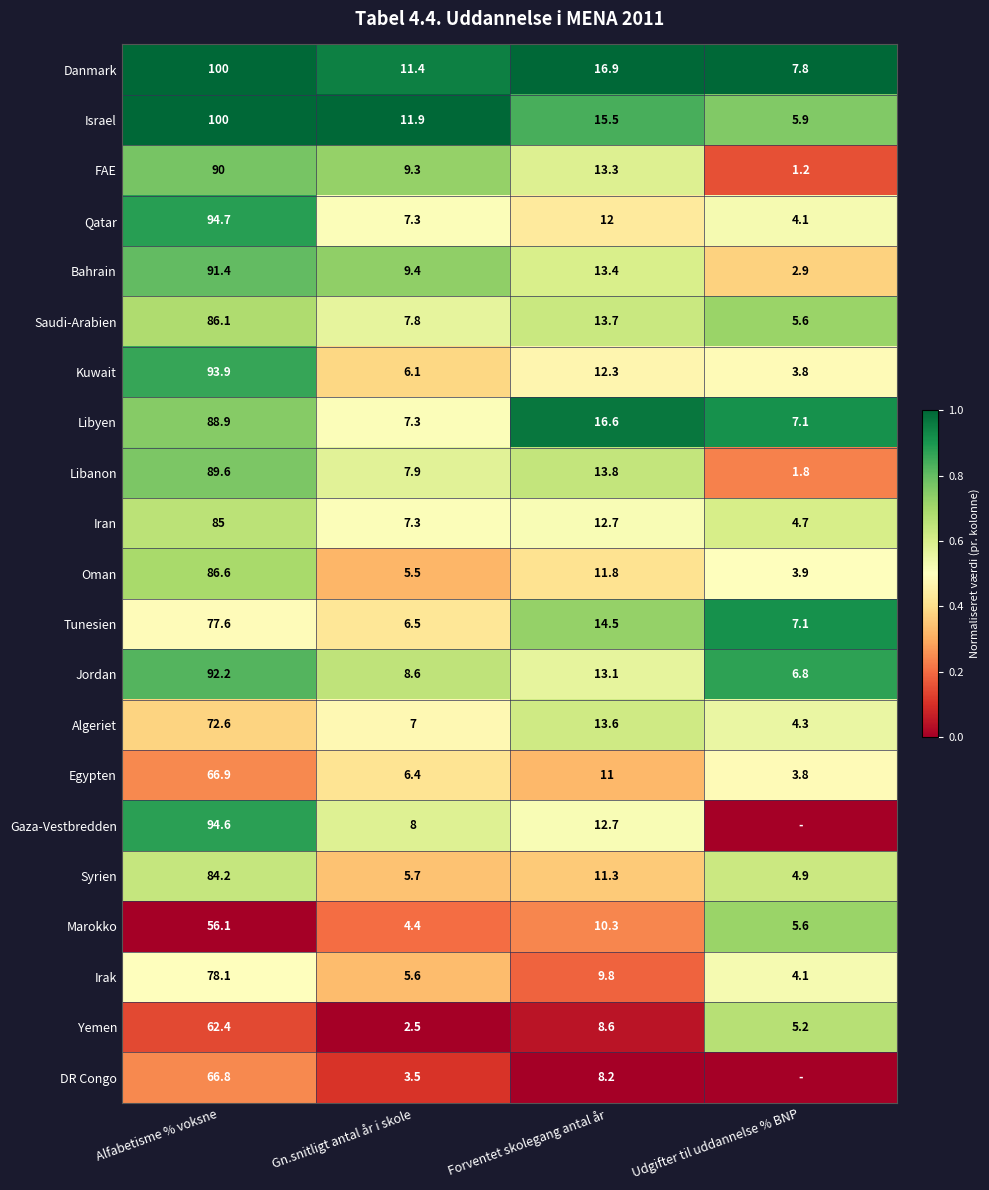

Rank the categories by Oman value from highest to lowest.

Alfabetisme % voksne, Forventet skolegang antal år, Gn.snitligt antal år i skole, Udgifter til uddannelse % BNP